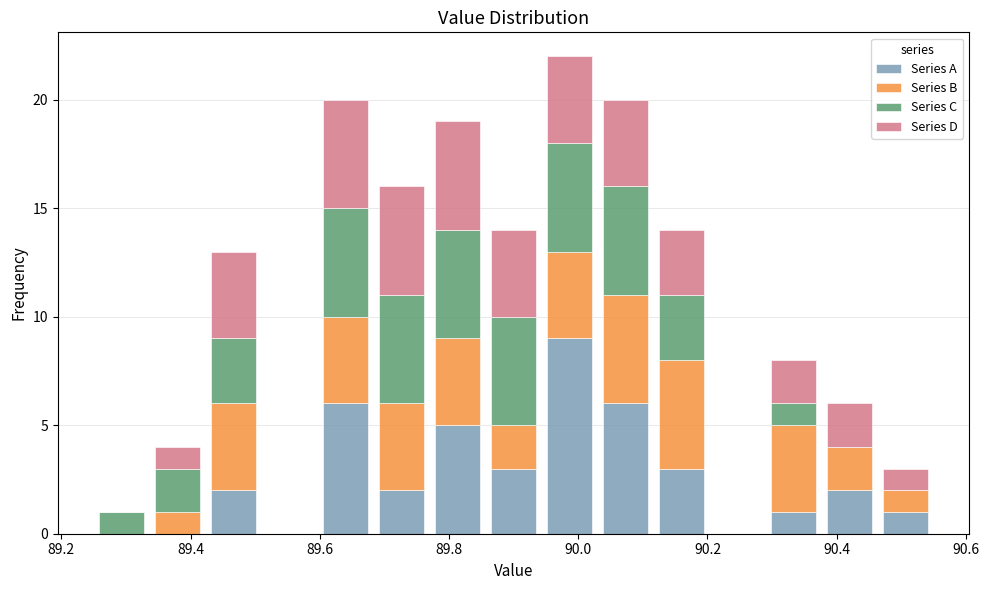

Reading left to right, list every stacked bar in this chart as the range it spans on the x-axis followed by its total height. Neither the bar edges nor the heights are printed on the chart, so give them approximately, as read against the axes.

89.26 to 89.34: 1
89.34 to 89.42: 4
89.42 to 89.52: 13
89.52 to 89.60: 0
89.60 to 89.68: 20
89.68 to 89.78: 16
89.78 to 89.86: 19
89.86 to 89.94: 14
89.94 to 90.04: 22
90.04 to 90.12: 20
90.12 to 90.20: 14
90.20 to 90.30: 0
90.30 to 90.38: 8
90.38 to 90.46: 6
90.46 to 90.56: 3